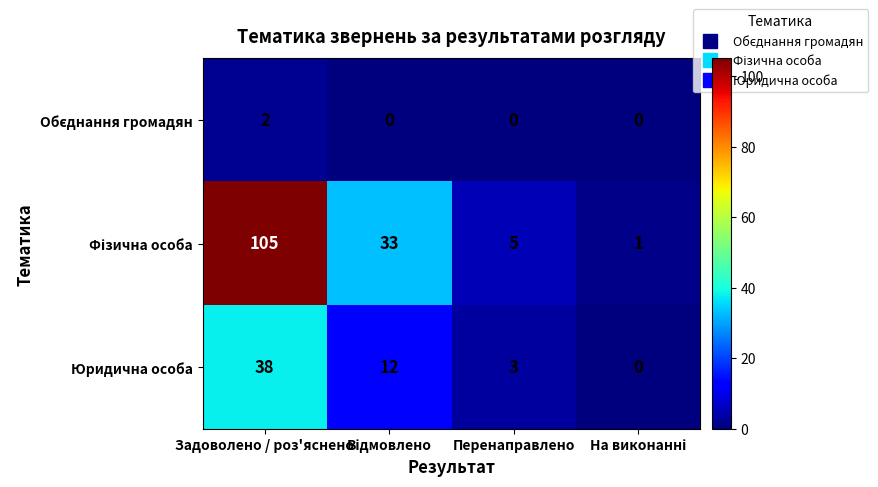

What is the difference between the Юридична особа values at Задоволено / роз'яснено and Перенаправлено?

35